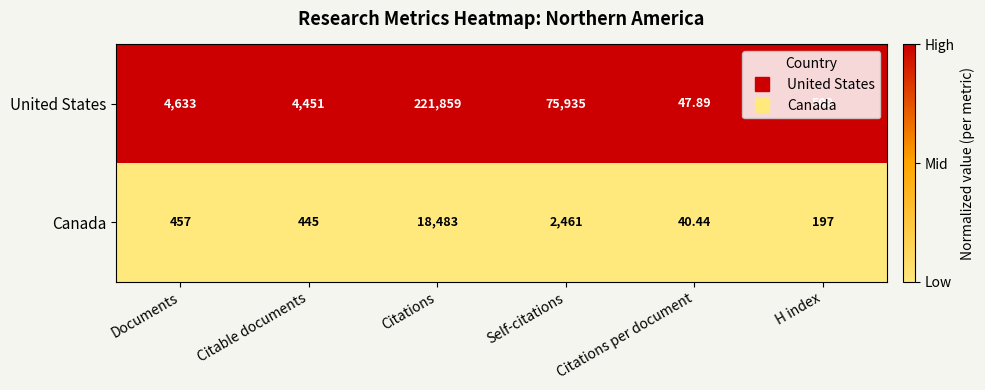

Which series has the largest total across all categories?

United States